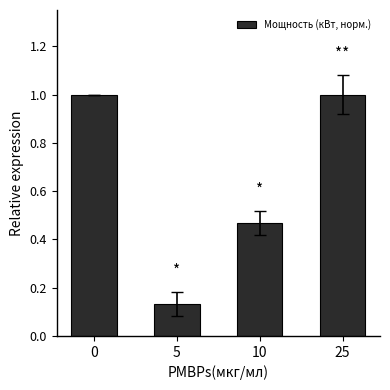

Is it true that the value at 0 is 0.4?

False